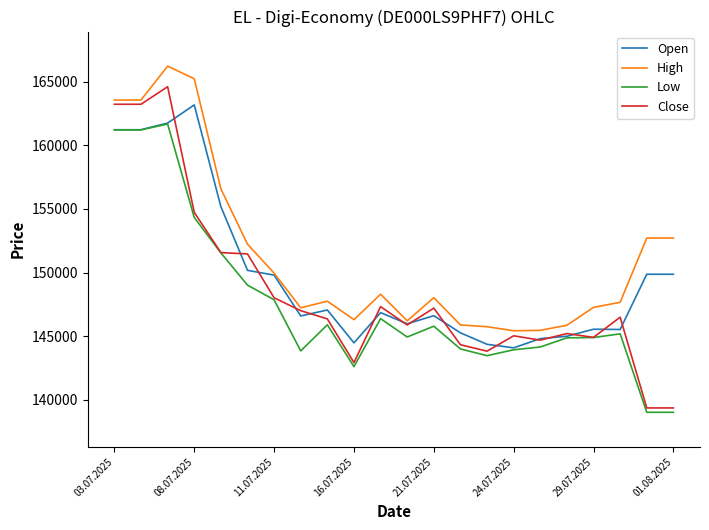

Which series has the largest total across all categories?

High